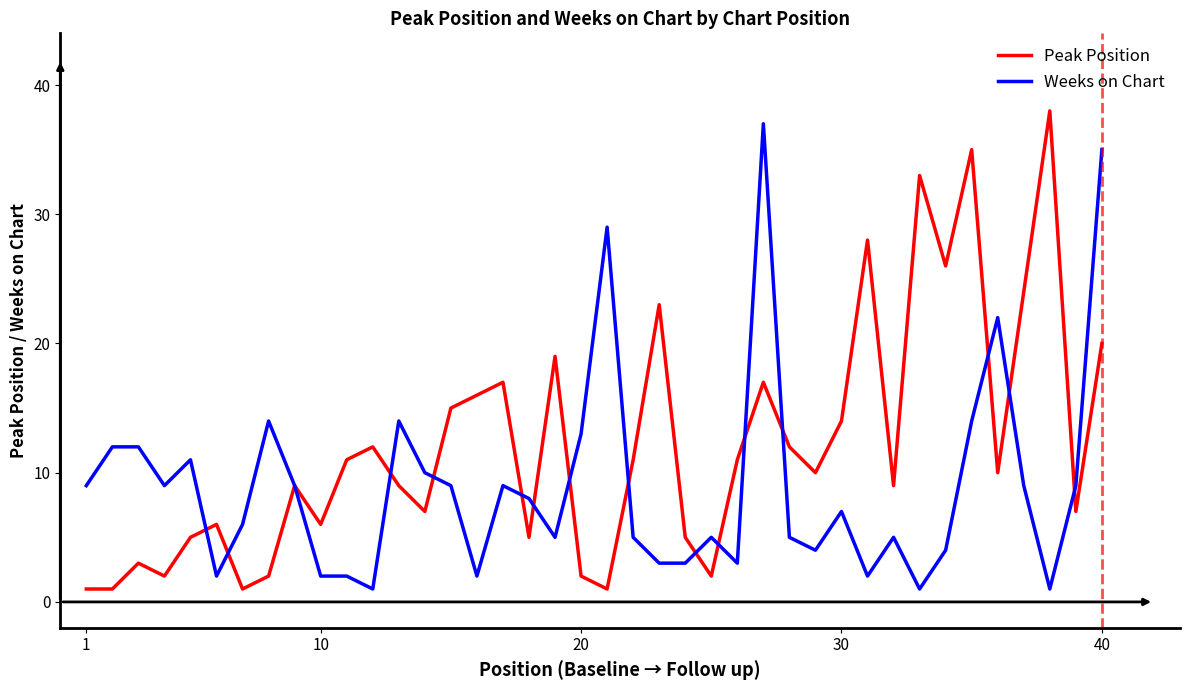

What is the greatest value displayed?

38